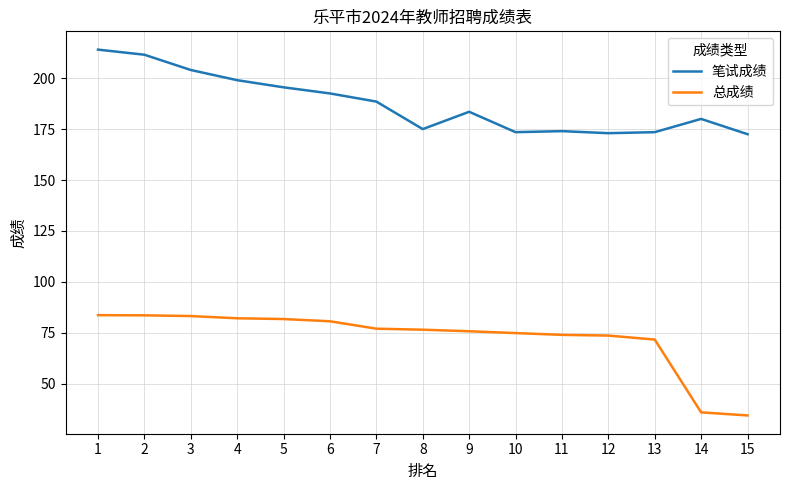

At which category does 笔试成绩 reach its first local valley?

8